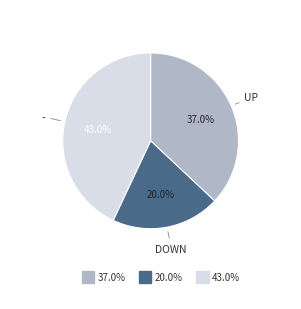

Is there any slice that represents more than half of the pie?

No